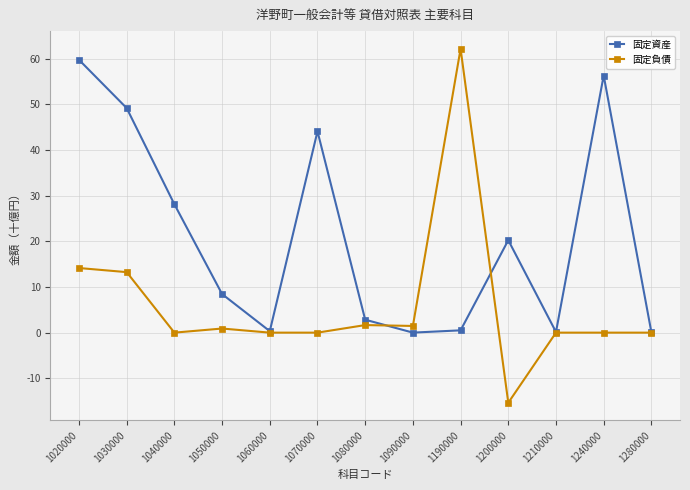

What is the difference between the maximum and minimum values in the 固定資産 series?

59.7